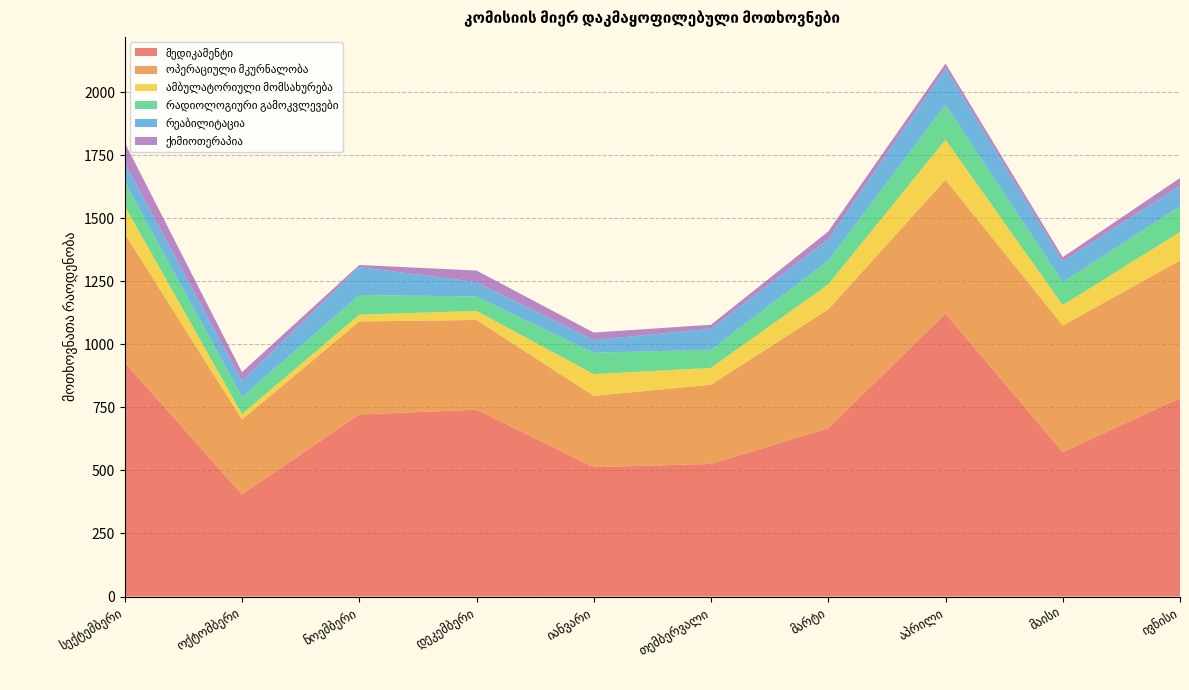

Reading left to right, transcribe all the data shown in this chart.

მედიკამენტი: სექტემბერი=928	ოქტომბერი=405	ნოემბერი=722	დეკემბერი=741	იანვარი=513	თემბერვალი=526	მარტი=668	აპრილი=1122	მაისი=573	ივნისი=787
ოპერაციული მკურნალობა: სექტემბერი=511	ოქტომბერი=297	ნოემბერი=369	დეკემბერი=356	იანვარი=283	თემბერვალი=314	მარტი=471	აპრილი=531	მაისი=502	ივნისი=546
ამბულატორიული მომსახურება: სექტემბერი=110	ოქტომბერი=22	ნოემბერი=27	დეკემბერი=36	იანვარი=86	თემბერვალი=67	მარტი=99	აპრილი=159	მაისი=81	ივნისი=113
რადიოლოგიური გამოკვლევები: სექტემბერი=96	ოქტომბერი=68	ნოემბერი=78	დეკემბერი=57	იანვარი=85	თემბერვალი=72	მარტი=94	აპრილი=139	მაისი=91	ივნისი=102
რეაბილიტაცია: სექტემბერი=75	ოქტომბერი=62	ნოემბერი=111	დეკემბერი=57	იანვარი=50	თემბერვალი=83	მარტი=85	აპრილი=143	მაისი=82	ივნისი=81
ქიმიოთერაპია: სექტემბერი=80	ოქტომბერი=36	ნოემბერი=8	დეკემბერი=46	იანვარი=30	თემბერვალი=16	მარტი=31	აპრილი=20	მაისი=17	ივნისი=31